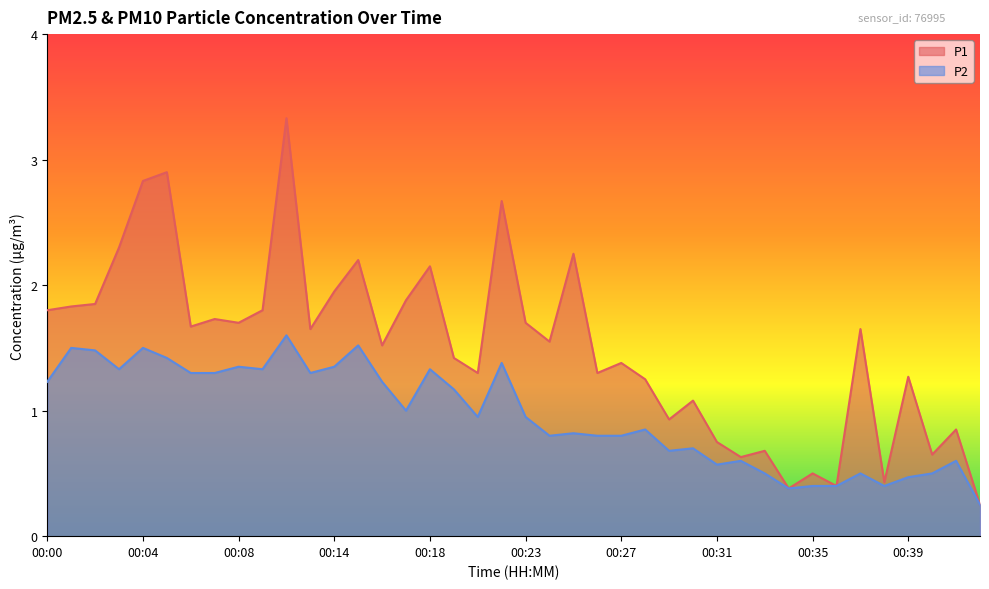

How many lines are shown in the chart?

2